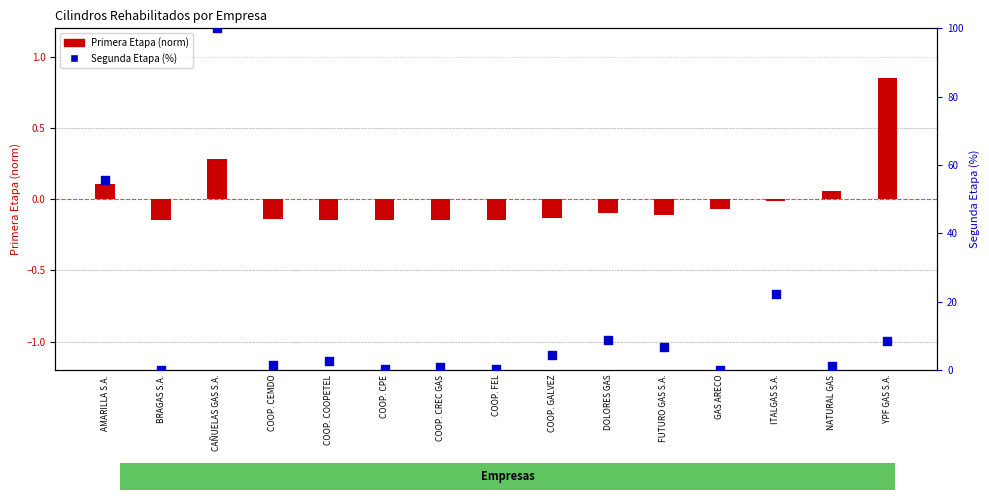

At which category is the sum across all series the highest?

CAÑUELAS GAS S.A.